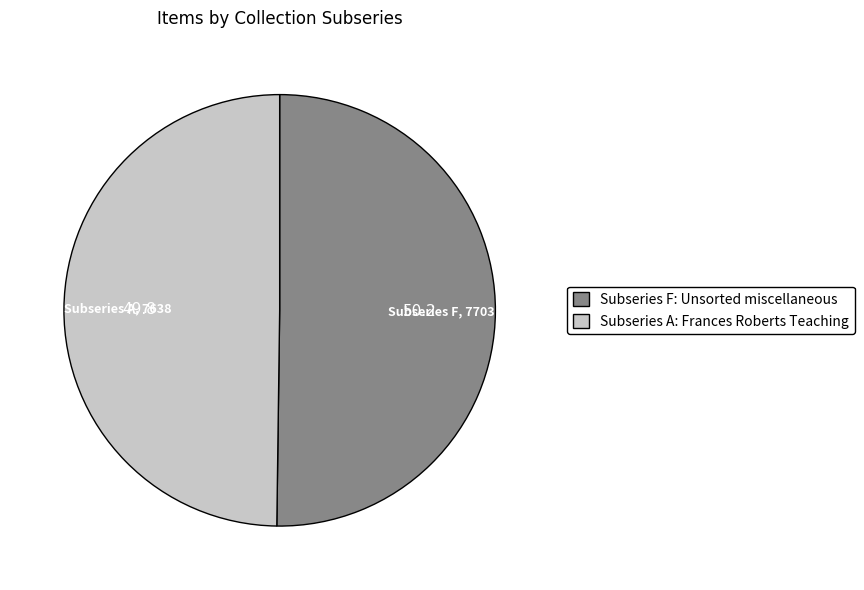

What is the ratio of the value at Subseries F: Unsorted miscellaneous to the value at Subseries A: Frances Roberts Teaching?

1.0